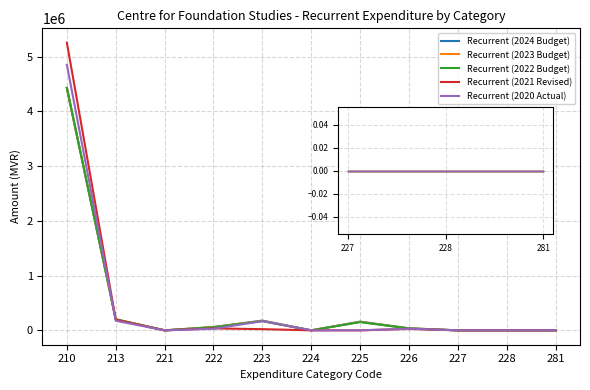

Which series changed the most between 225 and 227?

Recurrent (2024 Budget)